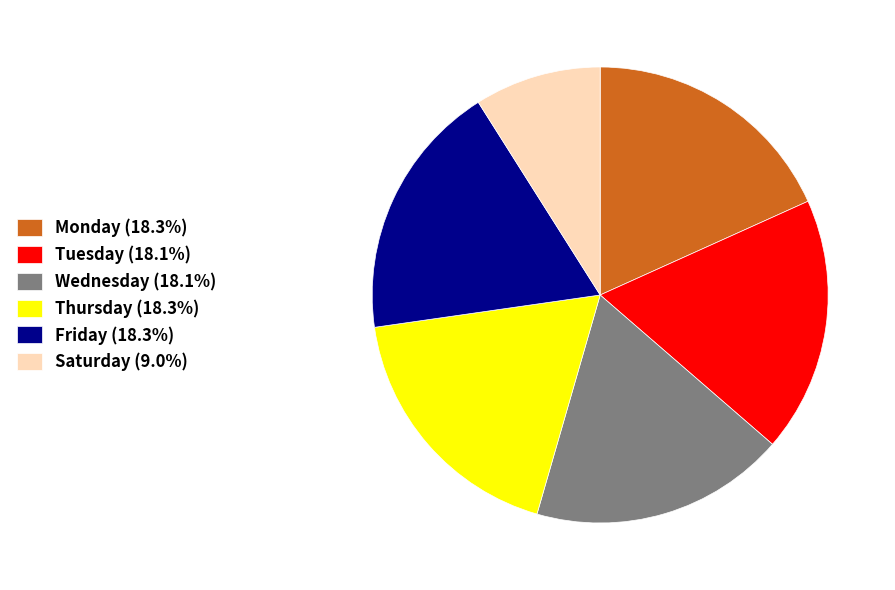

How many slices are in this pie chart?

6